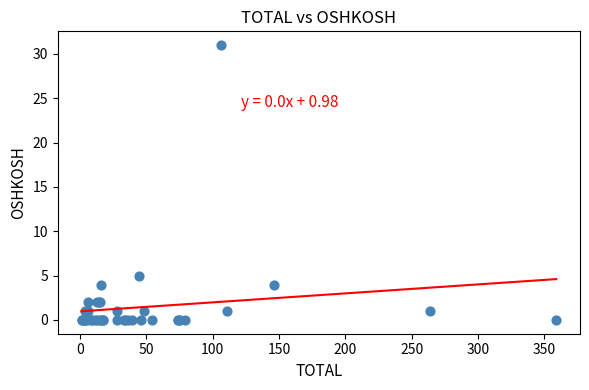

What Y value in the scatter plot is closest to 15?

5